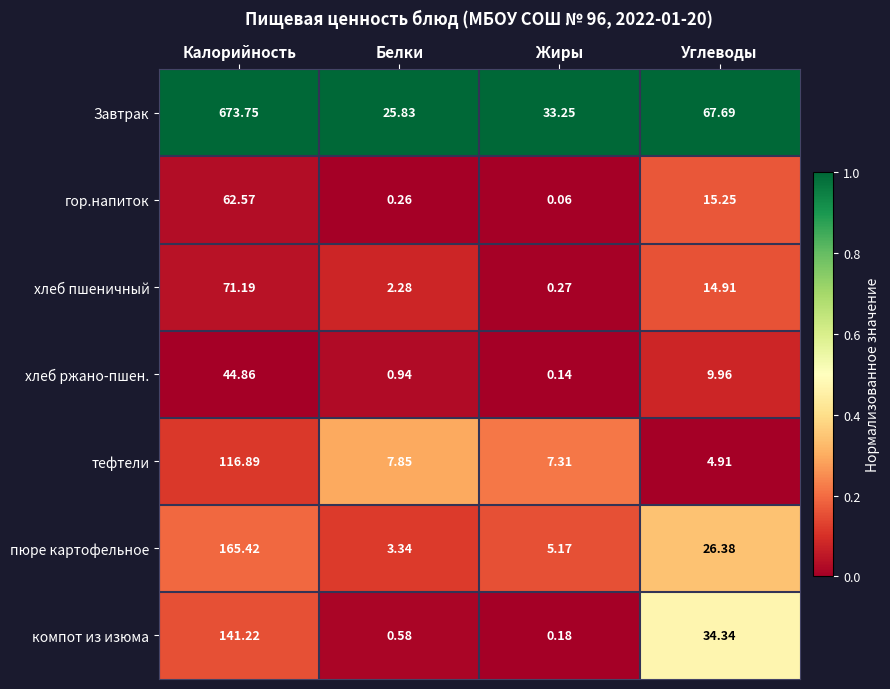

At which category does the chart reach its peak across all series?

Калорийность